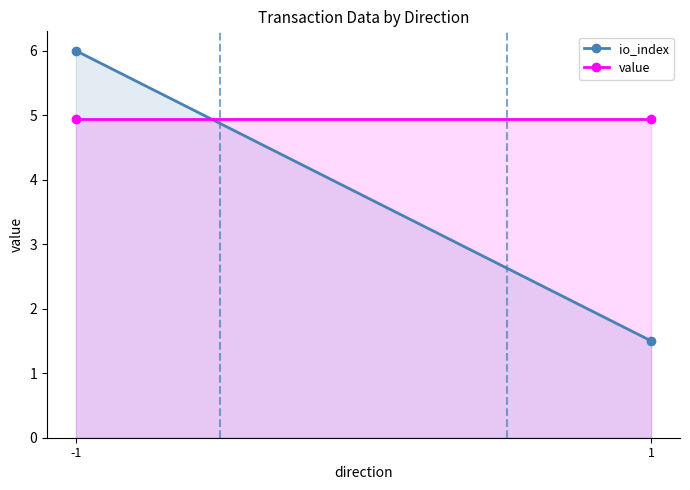

How many values in the io_index series are below 6?

1